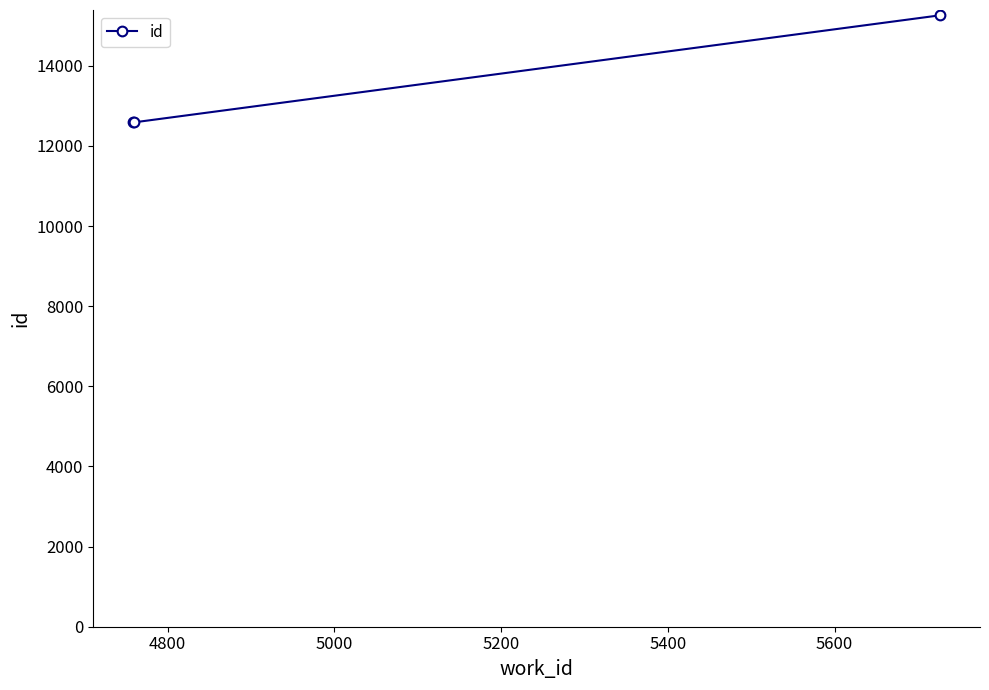

What is the difference between the maximum and minimum values?

2671